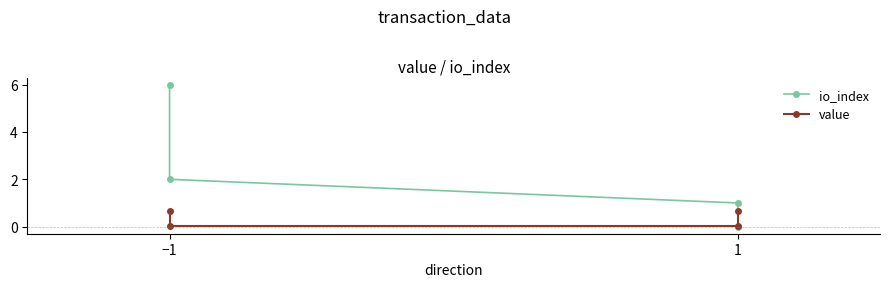

Which series has the widest spread of values?

io_index